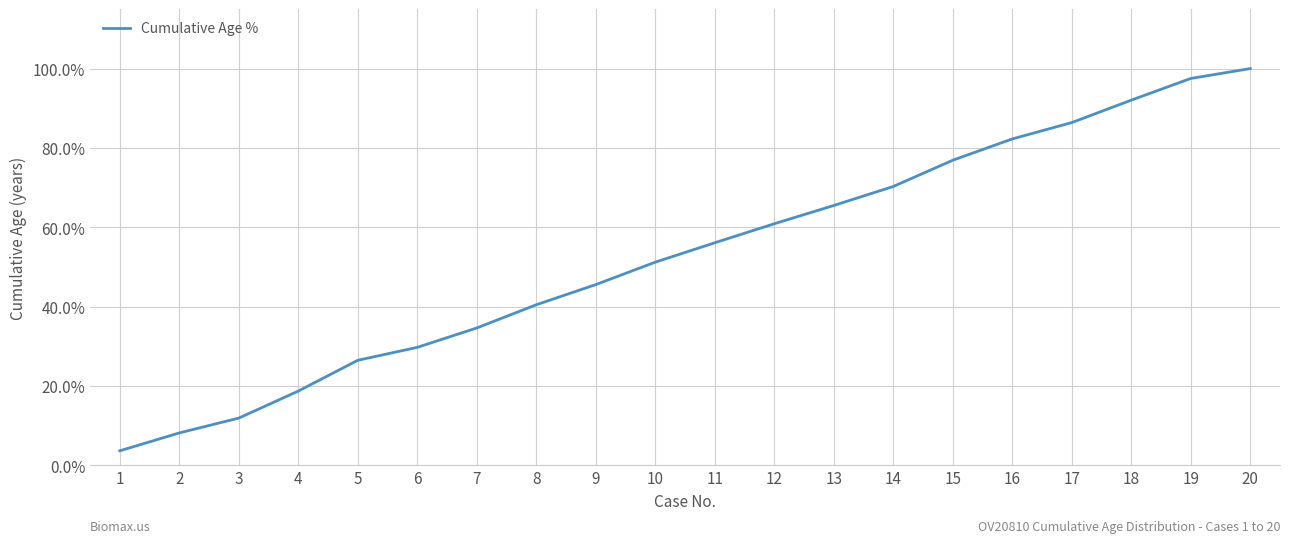

What value does the data have at 1?

3.6